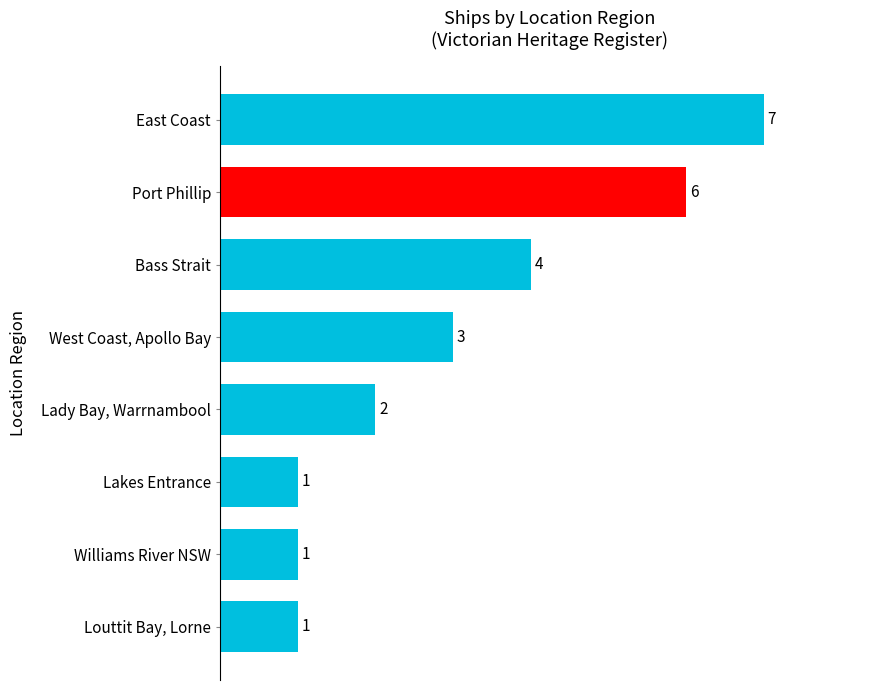

How many data points are less than 3?

4